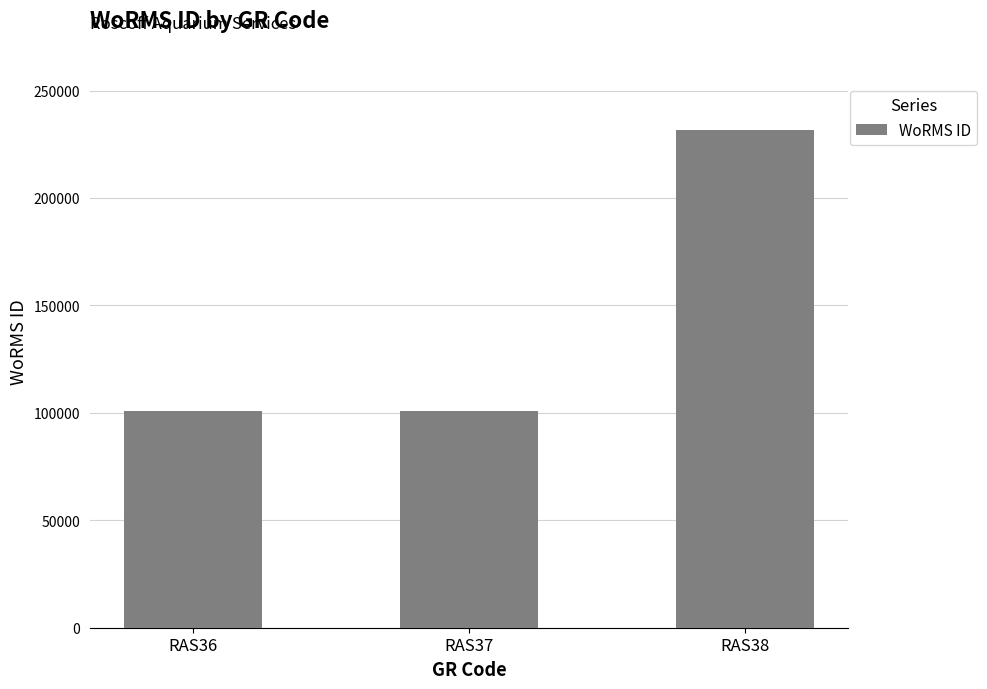

Which label corresponds to the largest value in the chart?

RAS38